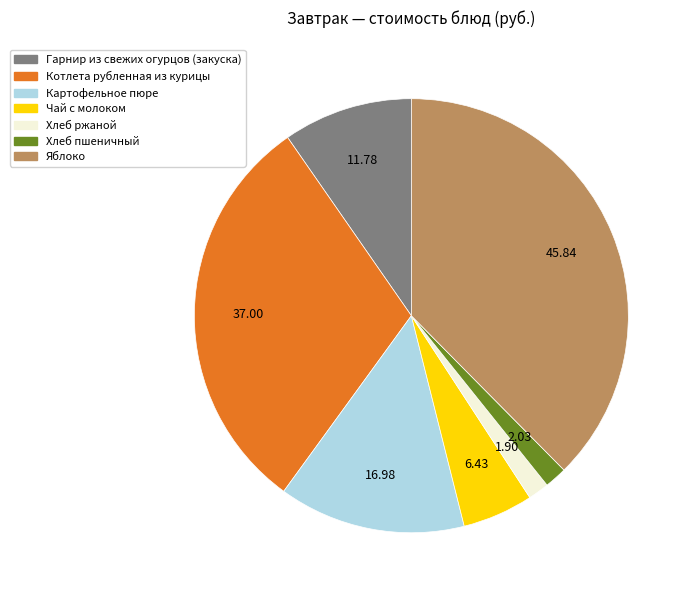

Approximately how many times larger is the value at Яблоко compared to Хлеб пшеничный?

22.6